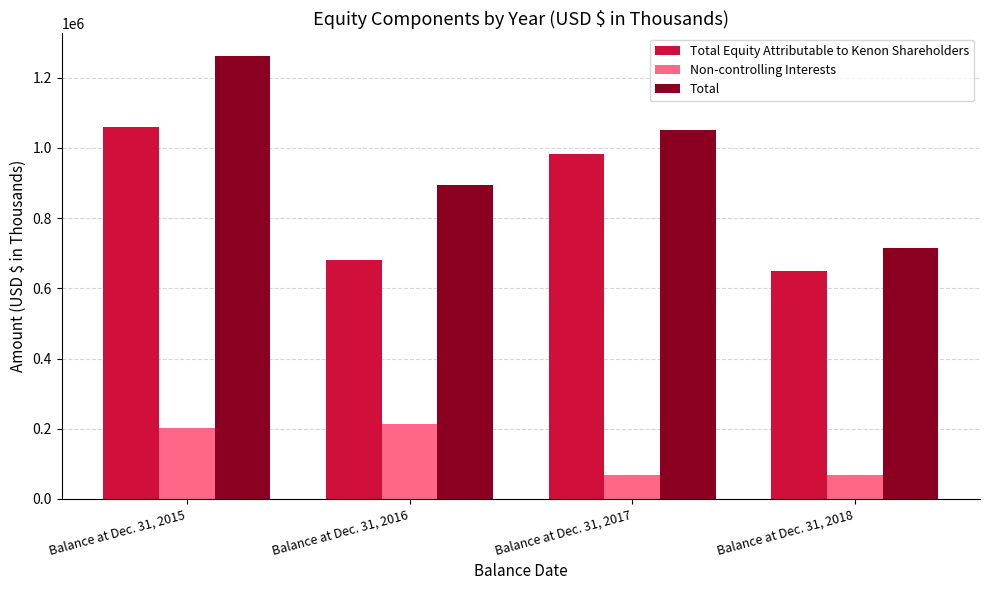

Rank the series at Balance at Dec. 31, 2016 from highest to lowest value.

Total, Total Equity Attributable to Kenon Shareholders, Non-controlling Interests